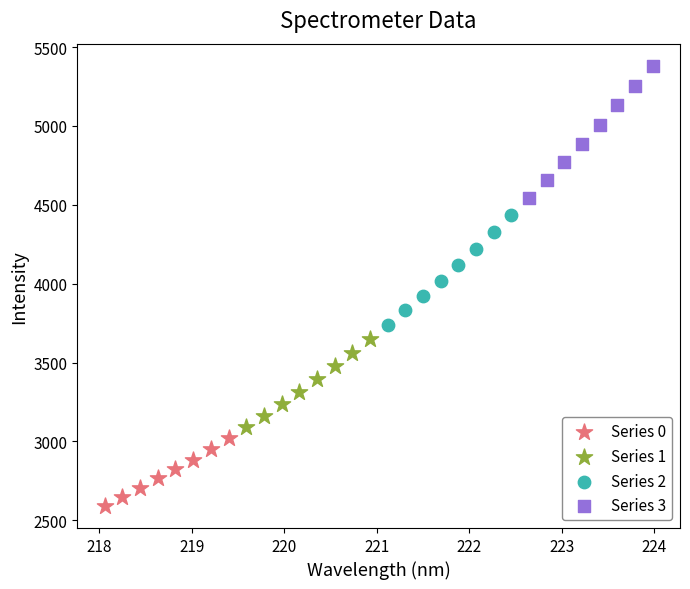

Which series has the largest Y range (max minus min)?

Series 3